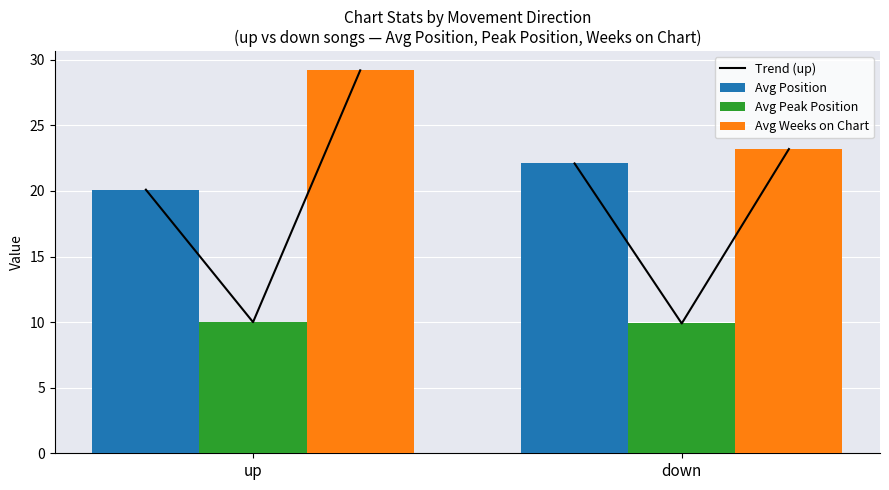

Are the bars grouped side by side (vs. stacked)?

Yes